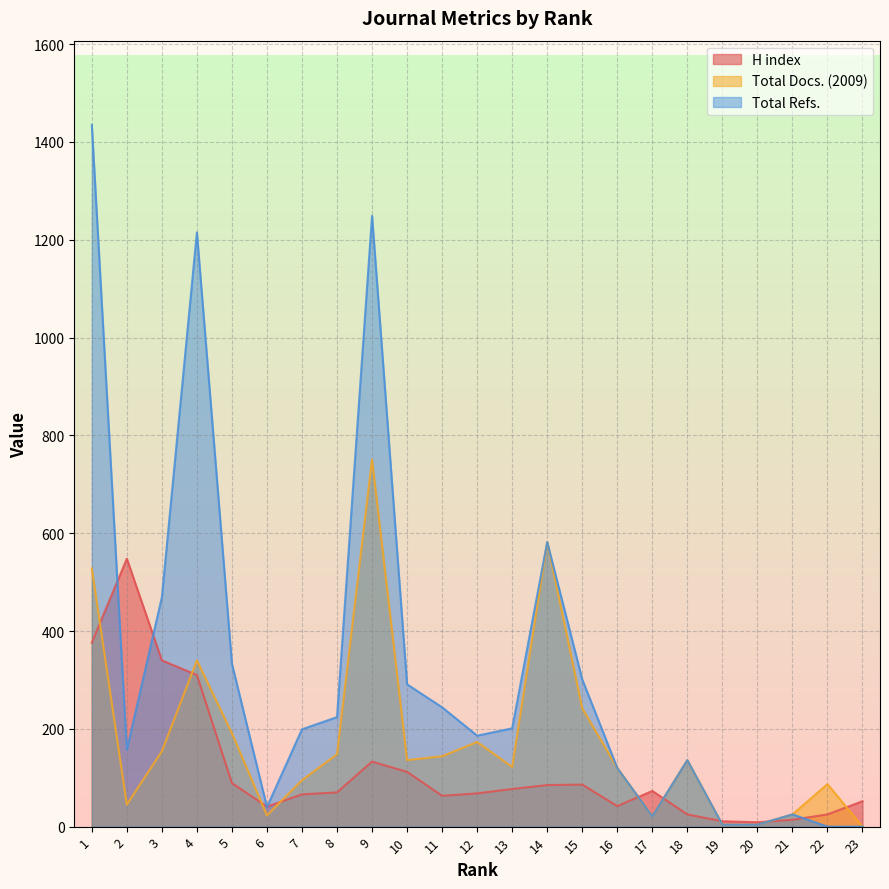

How many lines are shown in the chart?

3